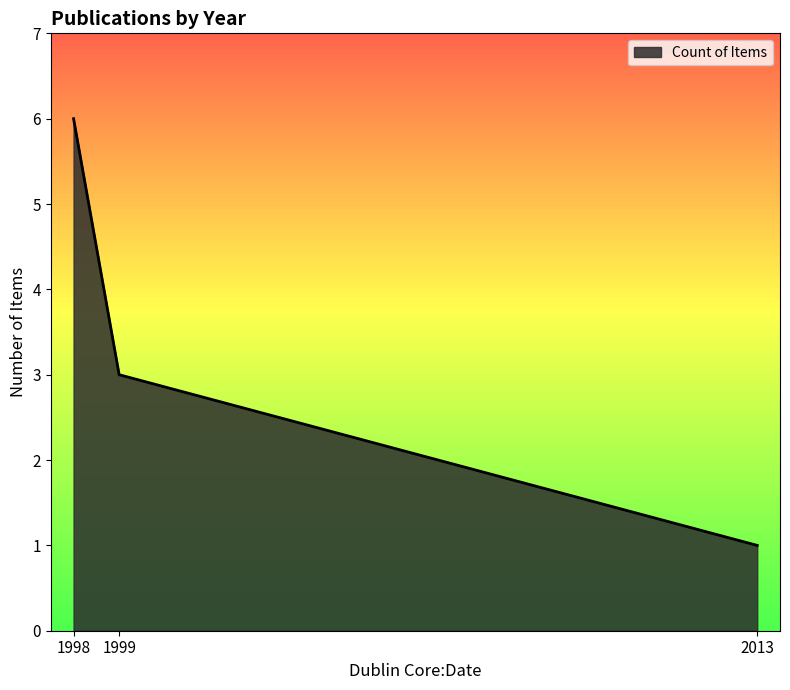

How many lines are shown in the chart?

1